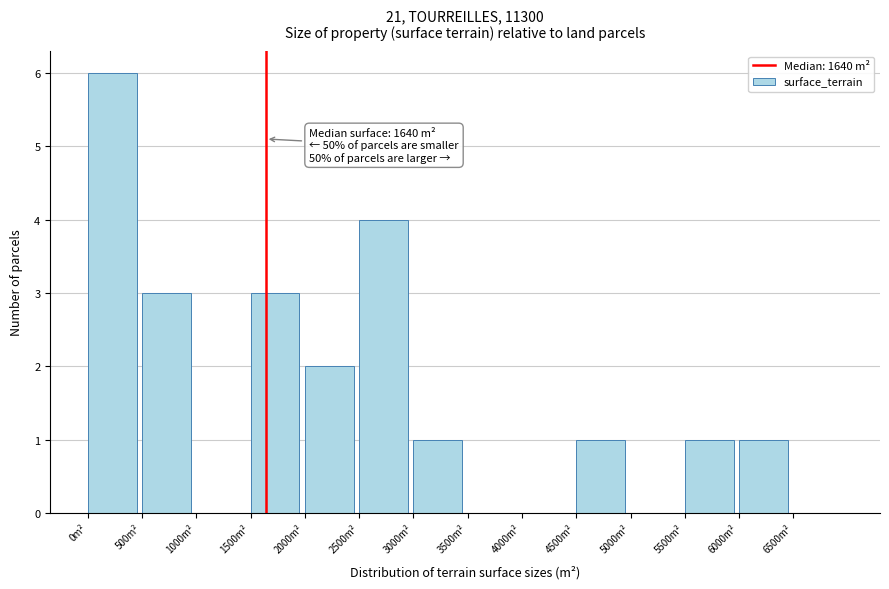

Over which range of the x-axis is the bar tallest?

0 to 500